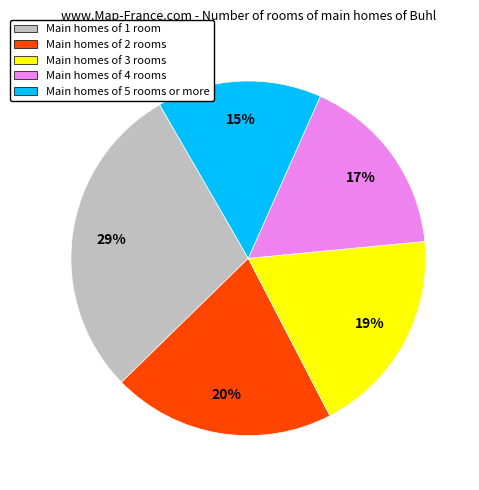

How many slices are in this pie chart?

5